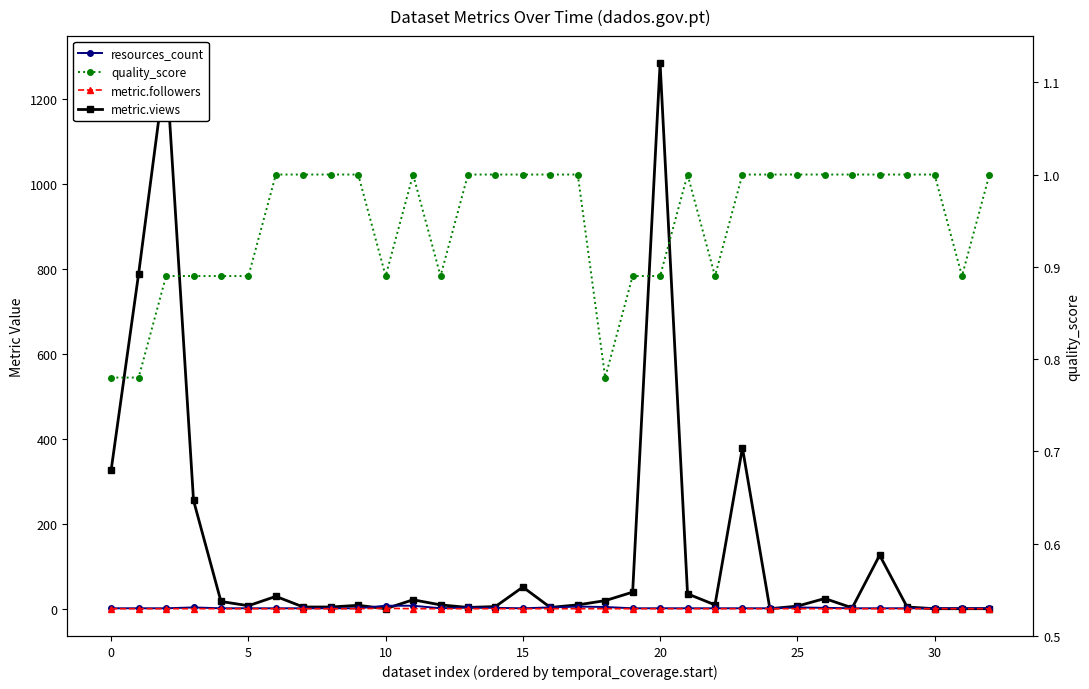

Reading left to right, transcribe all the data shown in this chart.

metric.views: 327.0	789.0	1284.0	255.0	17.0	7.0	29.0	4.0	4.0	8.0	0.0	21.0	9.0	3.0	5.0	51.0	3.0	9.0	19.0	39.0	1284.0	35.0	9.0	379.0	0.0	6.0	24.0	2.0	126.0	4.0	0.0	0.0	0.0
resources_count: 1.0	1.0	1.0	3.0	1.0	1.0	1.0	1.0	1.0	1.0	7.0	7.0	1.0	3.0	2.0	1.0	3.0	5.0	4.0	1.0	1.0	1.0	1.0	1.0	1.0	3.0	2.0	1.0	1.0	1.0	1.0	1.0	1.0
metric.followers: 0.0	0.0	0.0	0.0	0.0	0.0	0.0	0.0	0.0	0.0	1.0	0.0	0.0	0.0	0.0	0.0	0.0	0.0	0.0	0.0	0.0	0.0	0.0	0.0	0.0	0.0	0.0	0.0	0.0	0.0	0.0	0.0	0.0
quality_score: 0.8	0.8	0.9	0.9	0.9	0.9	1.0	1.0	1.0	1.0	0.9	1.0	0.9	1.0	1.0	1.0	1.0	1.0	0.8	0.9	0.9	1.0	0.9	1.0	1.0	1.0	1.0	1.0	1.0	1.0	1.0	0.9	1.0